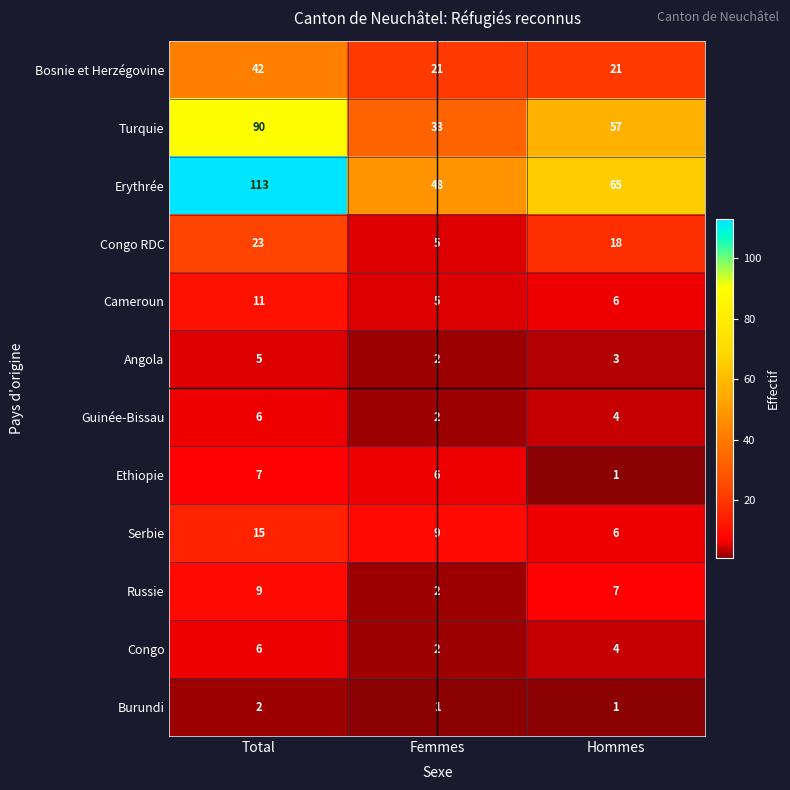

What is the difference between the highest and lowest values at Hommes?

64